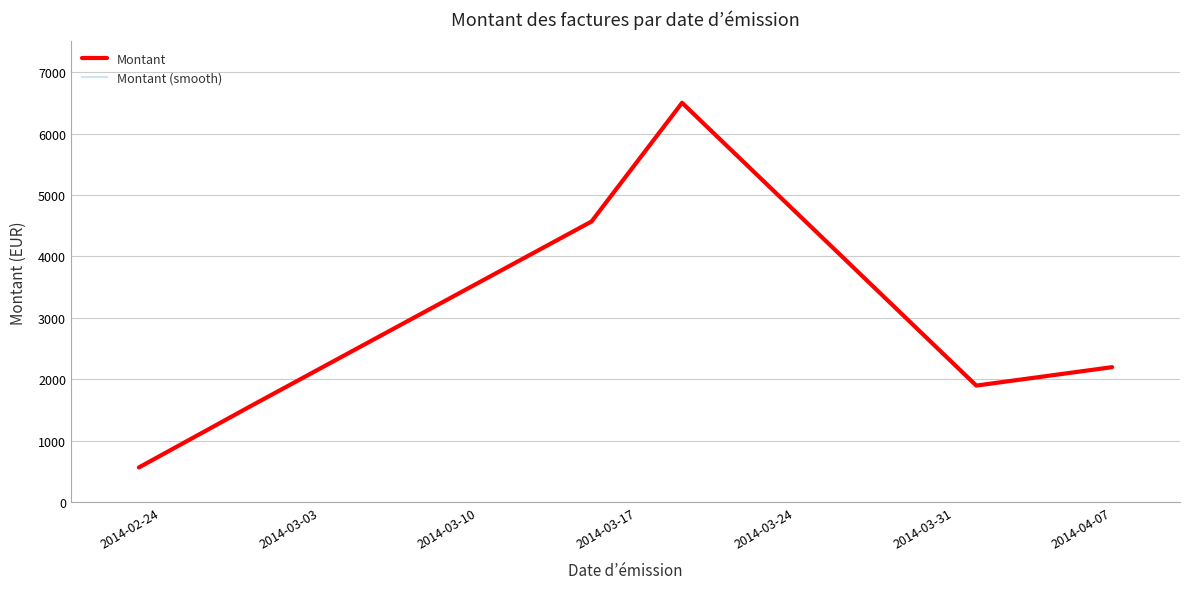

Where does the Montant series first go above 2200?

2014-03-10